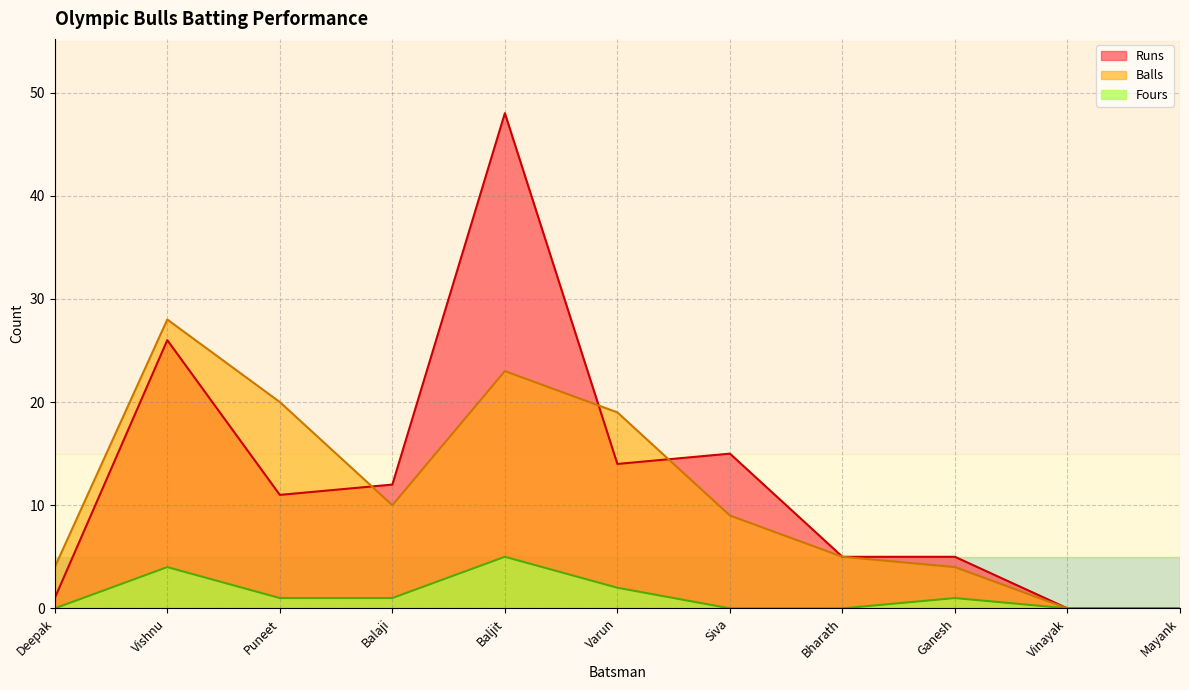

What value does the Balls series have at Vishnu?

28